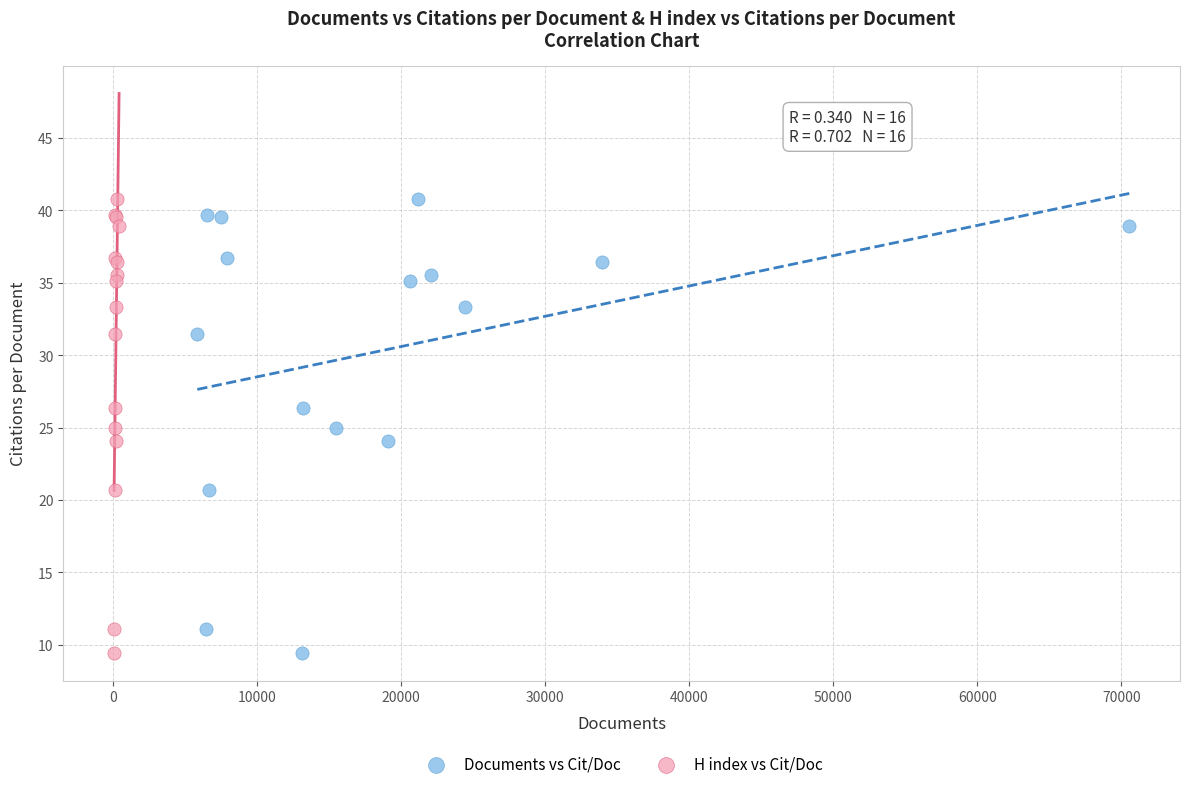

What are all the series names shown in the legend?

Documents vs Cit/Doc, H index vs Cit/Doc